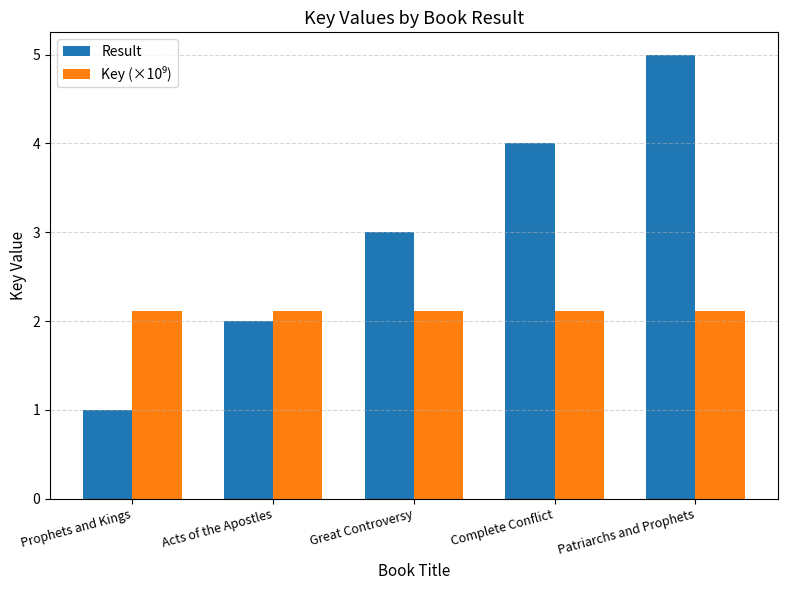

The value of Result at Patriarchs and Prophets is 7.7. True or false?

False